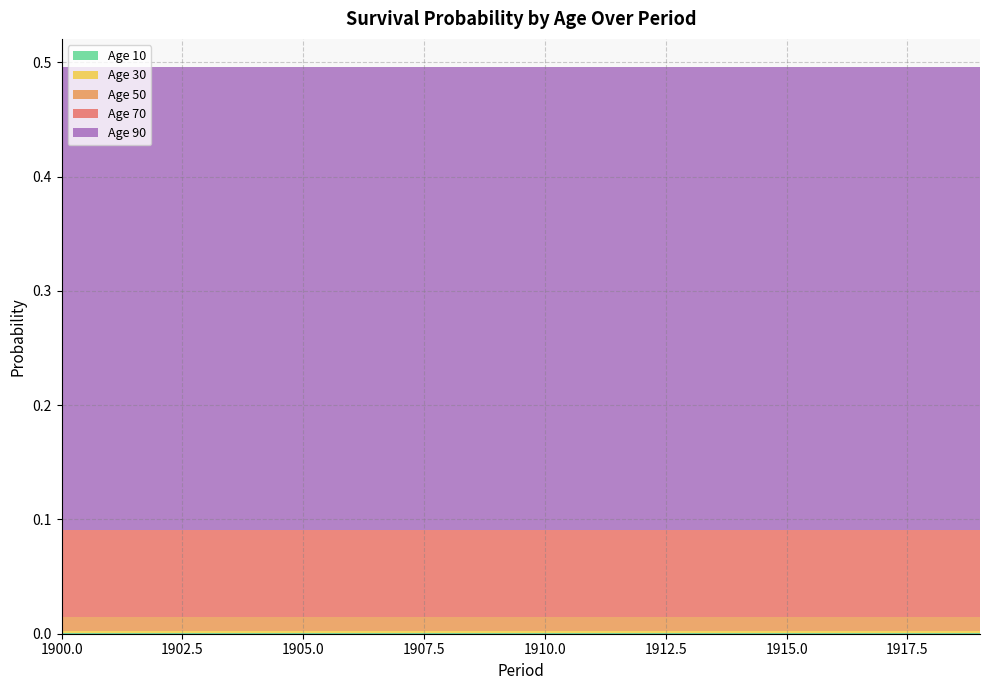

Reading right to left, extract all data points from this chart.

Age 10: 1919=0.0	1918=0.0	1917=0.0	1916=0.0	1915=0.0	1914=0.0	1913=0.0	1912=0.0	1911=0.0	1910=0.0	1909=0.0	1908=0.0	1907=0.0	1906=0.0	1905=0.0	1904=0.0	1903=0.0	1902=0.0	1901=0.0	1900=0.0
Age 30: 1919=0.0	1918=0.0	1917=0.0	1916=0.0	1915=0.0	1914=0.0	1913=0.0	1912=0.0	1911=0.0	1910=0.0	1909=0.0	1908=0.0	1907=0.0	1906=0.0	1905=0.0	1904=0.0	1903=0.0	1902=0.0	1901=0.0	1900=0.0
Age 50: 1919=0.0	1918=0.0	1917=0.0	1916=0.0	1915=0.0	1914=0.0	1913=0.0	1912=0.0	1911=0.0	1910=0.0	1909=0.0	1908=0.0	1907=0.0	1906=0.0	1905=0.0	1904=0.0	1903=0.0	1902=0.0	1901=0.0	1900=0.0
Age 70: 1919=0.1	1918=0.1	1917=0.1	1916=0.1	1915=0.1	1914=0.1	1913=0.1	1912=0.1	1911=0.1	1910=0.1	1909=0.1	1908=0.1	1907=0.1	1906=0.1	1905=0.1	1904=0.1	1903=0.1	1902=0.1	1901=0.1	1900=0.1
Age 90: 1919=0.4	1918=0.4	1917=0.4	1916=0.4	1915=0.4	1914=0.4	1913=0.4	1912=0.4	1911=0.4	1910=0.4	1909=0.4	1908=0.4	1907=0.4	1906=0.4	1905=0.4	1904=0.4	1903=0.4	1902=0.4	1901=0.4	1900=0.4